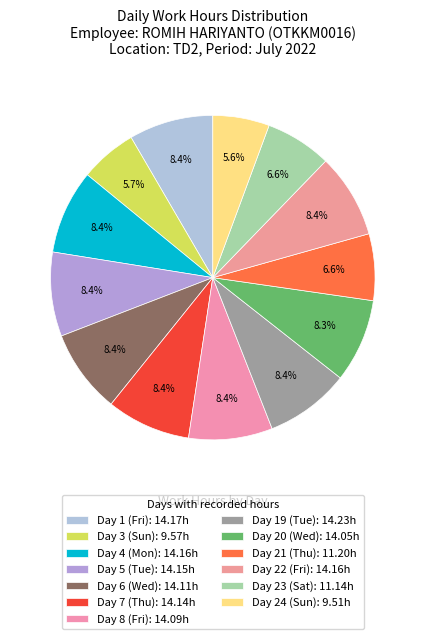

How many slices are in this pie chart?

13